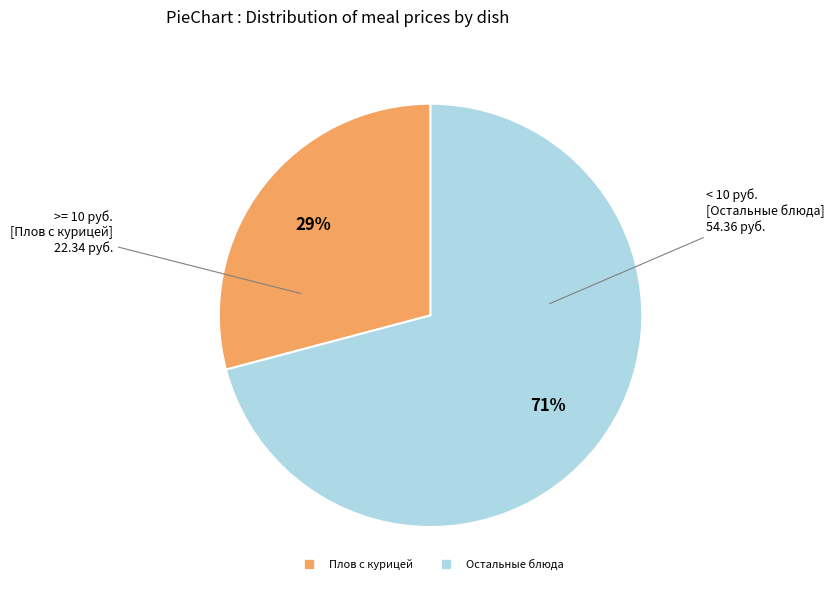

Is there any slice that represents more than half of the pie?

Yes